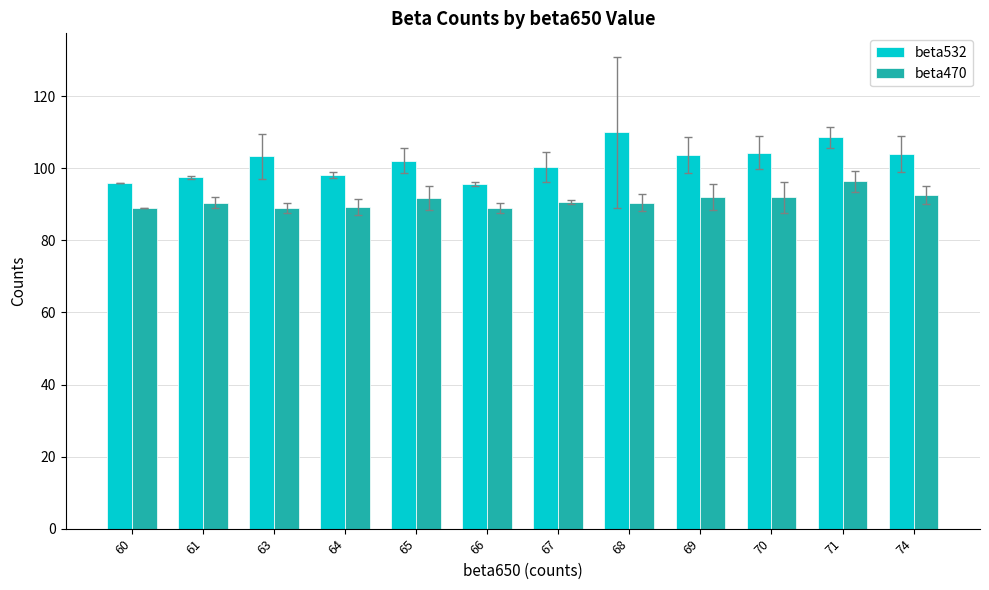

What is the sum of the beta470 values at 68 and 61?

181.0